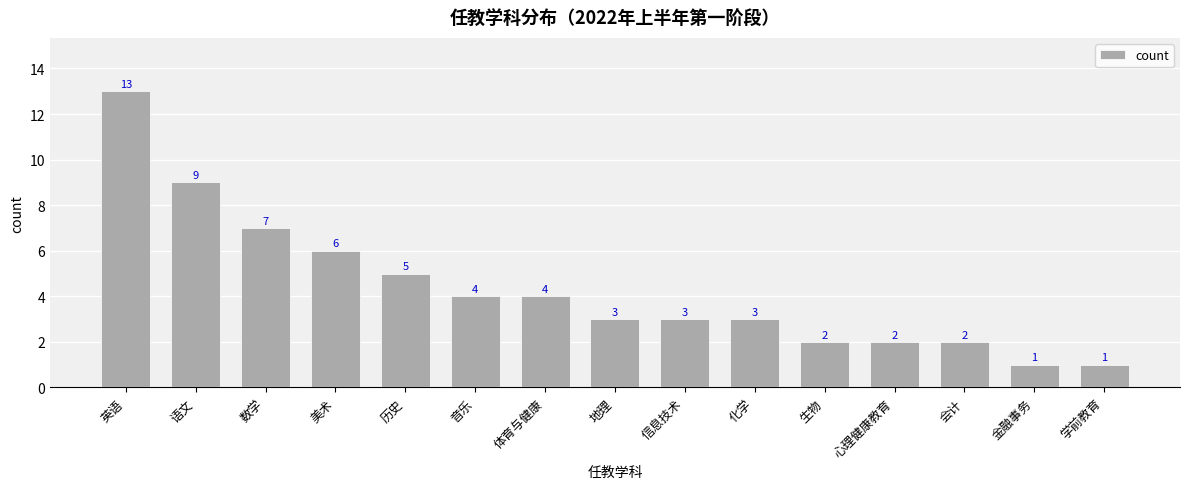

What is the ratio of the value at 美术 to the value at 历史?

1.2